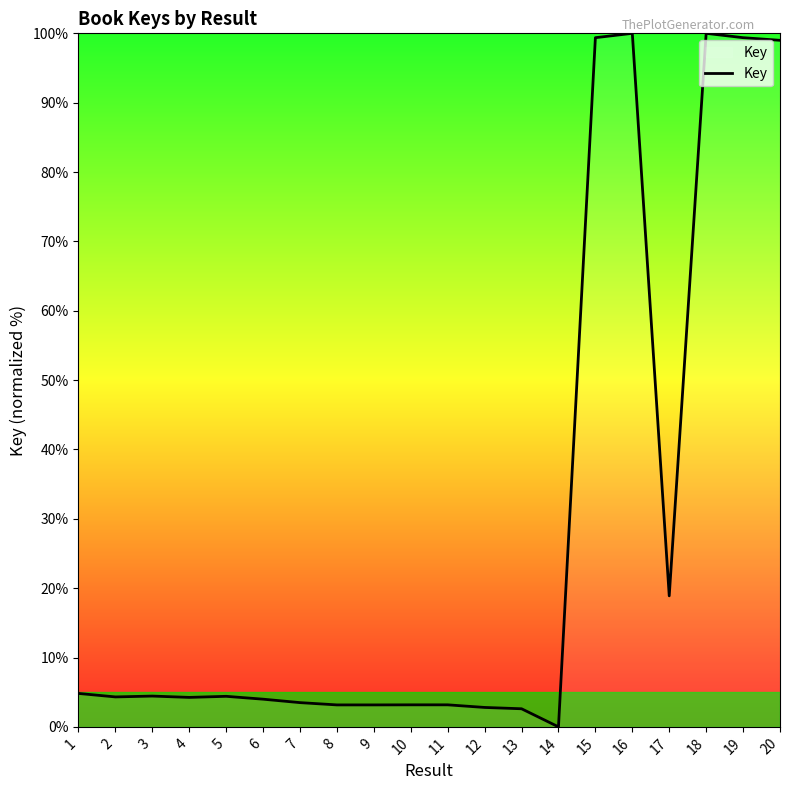

What is the average value?

28.2